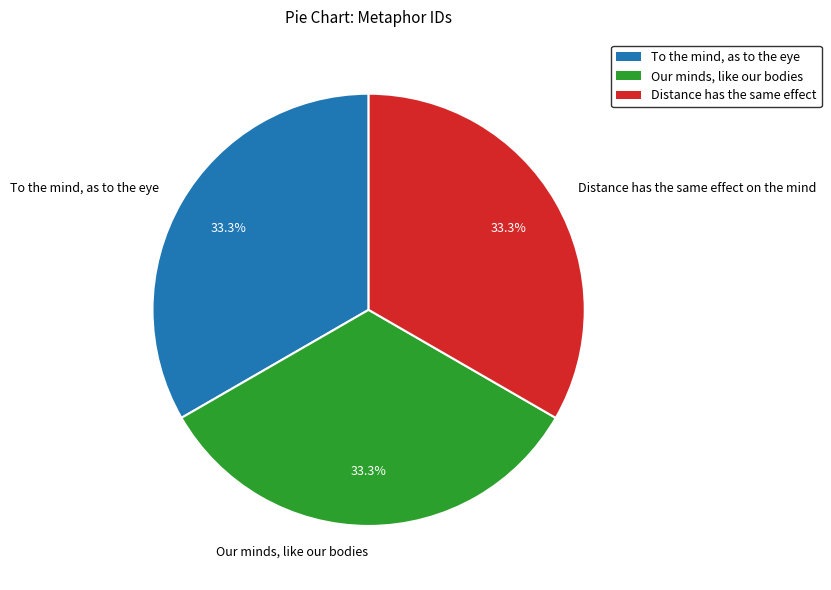

What is the total percentage of Our minds, like our bodies and To the mind, as to the eye?

66.7%